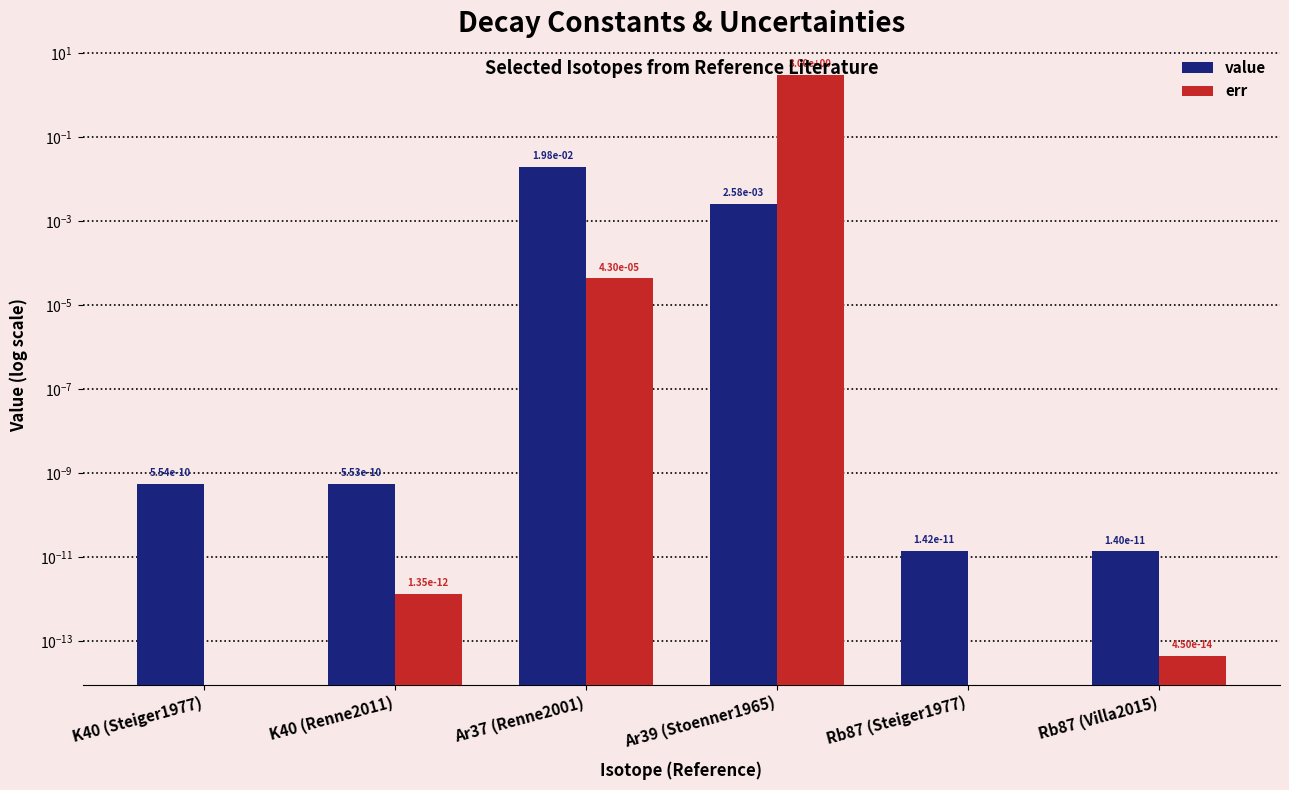

What is the label of the 3rd bar from the right?

Ar39 (Stoenner1965)